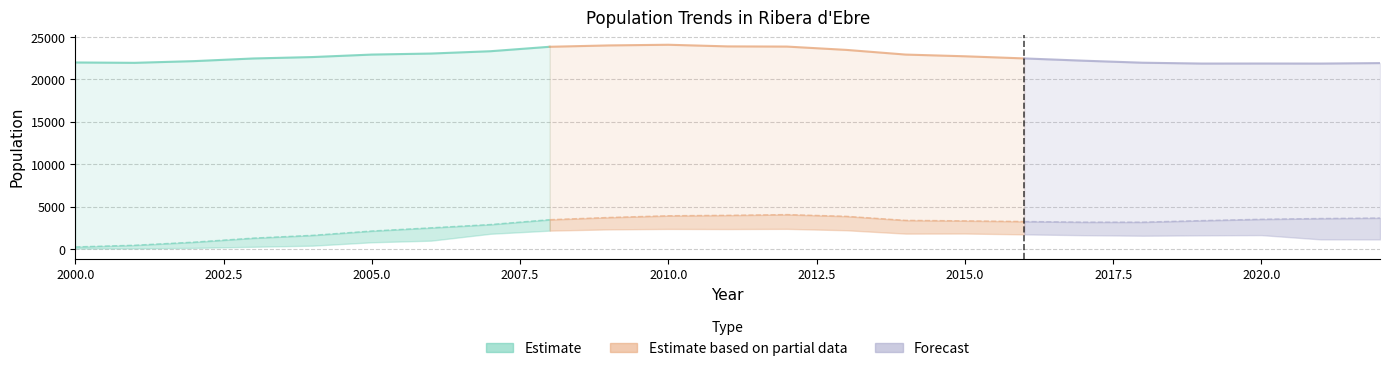

Between 2017 and 2010, which is larger?

2010